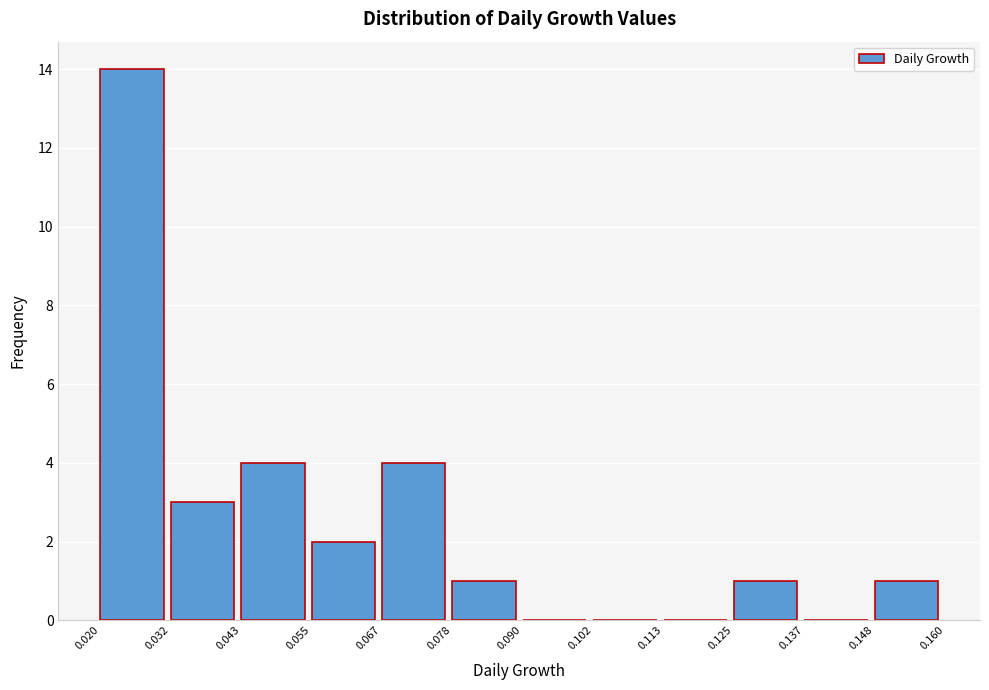

Which range on the x-axis has the tallest bar?

0.020 to 0.032